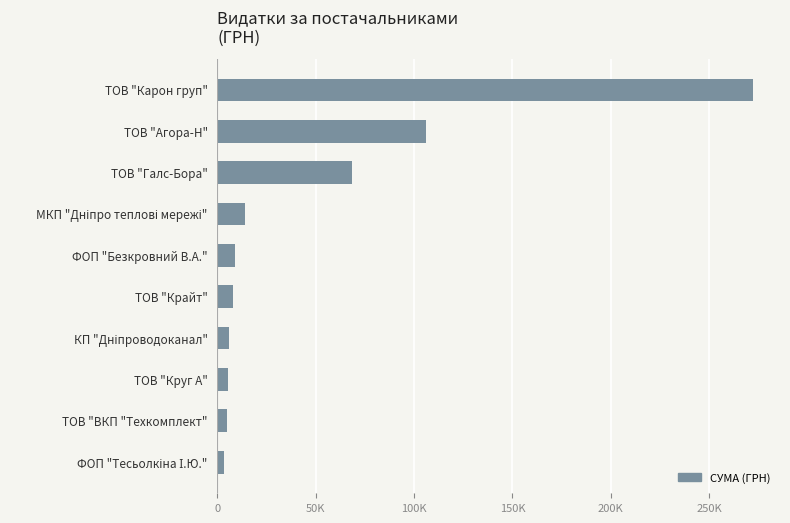

Does the chart contain any negative values?

No